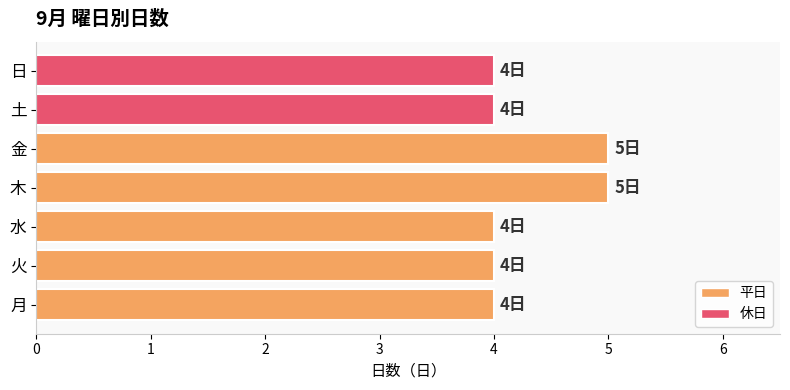

Reading top to bottom, extract all data points from this chart.

4	4	5	5	4	4	4